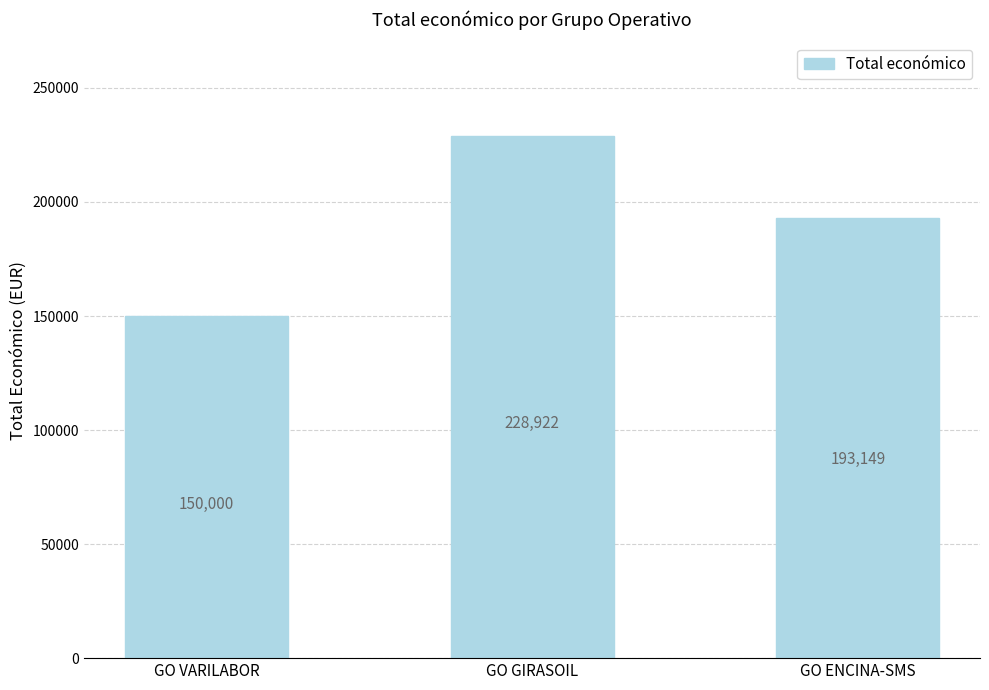

Where is the data nearest to the value 189461?

GO ENCINA-SMS